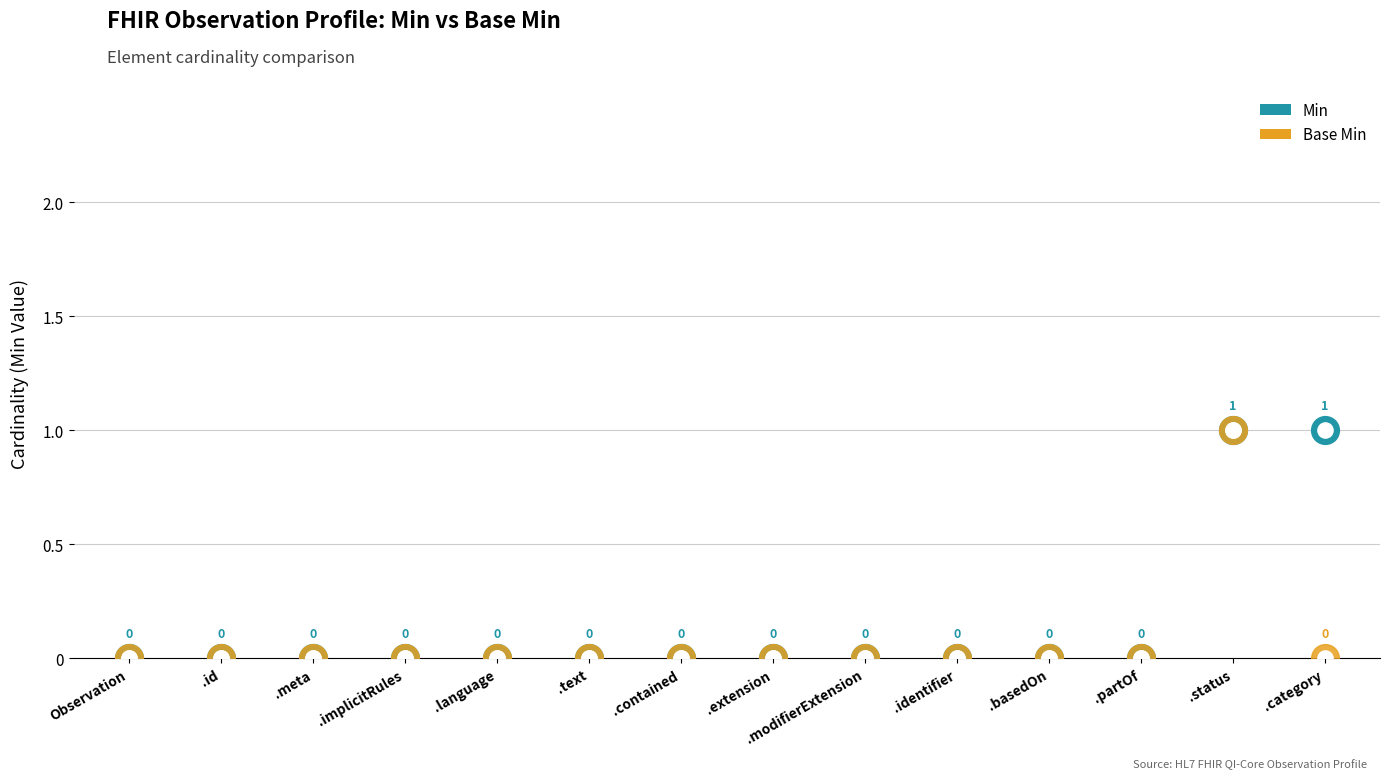

What are all the series names shown in the legend?

Min, Base Min